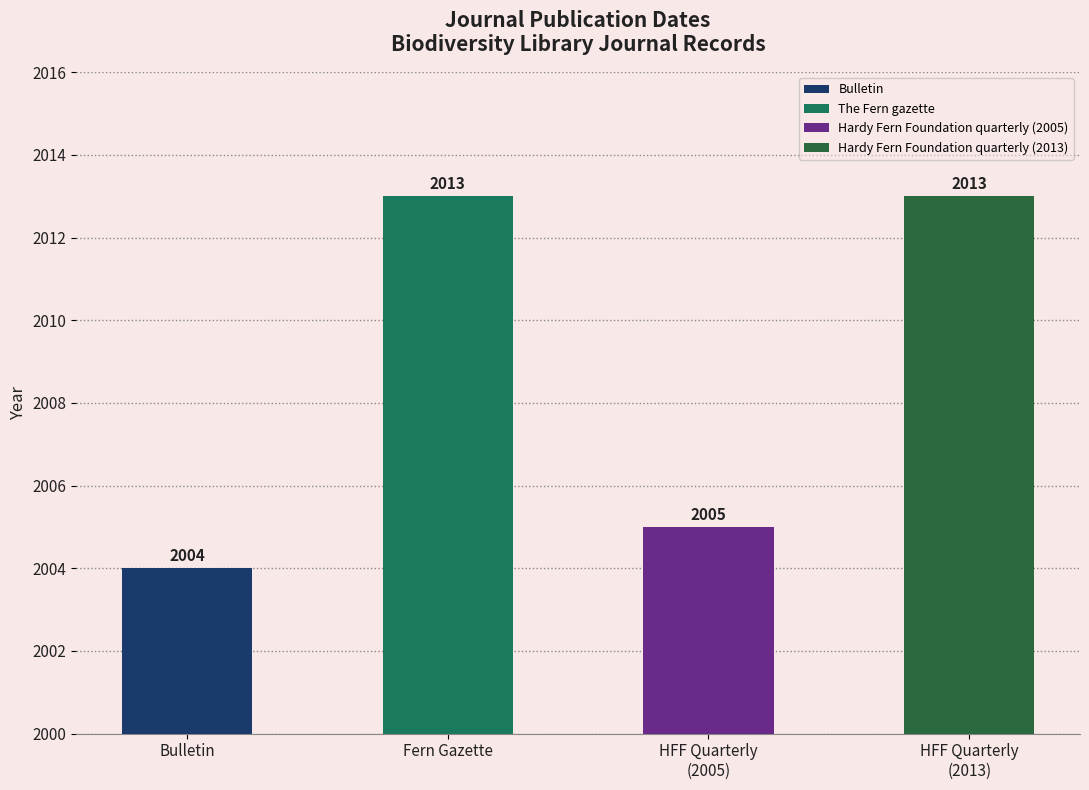

List the labels in order of value, largest first.

The Fern gazette, Hardy Fern Foundation quarterly (2013), Hardy Fern Foundation quarterly (2005), Bulletin